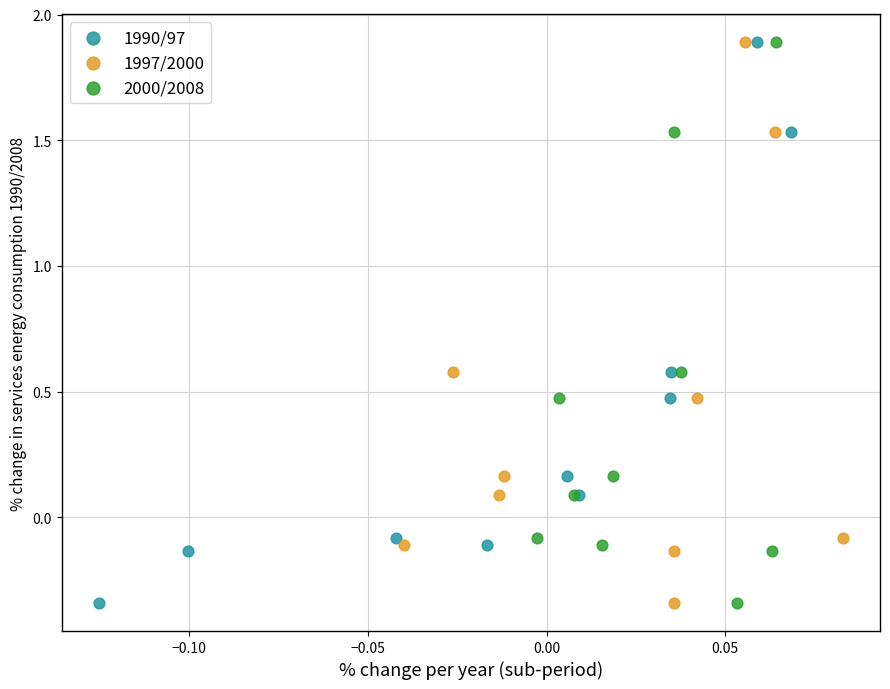

What are all the series names shown in the legend?

1990/97, 1997/2000, 2000/2008